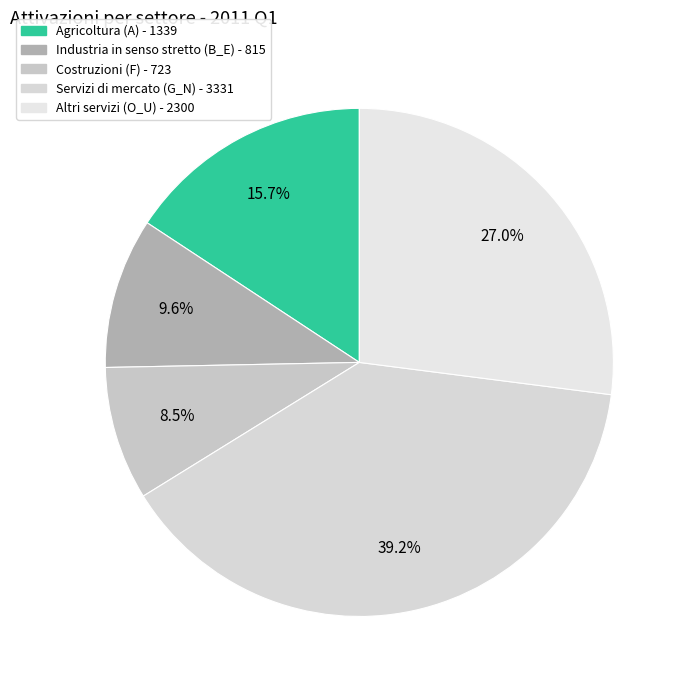

Which has a higher value, Agricoltura (A) or Industria in senso stretto (B_E)?

Agricoltura (A)